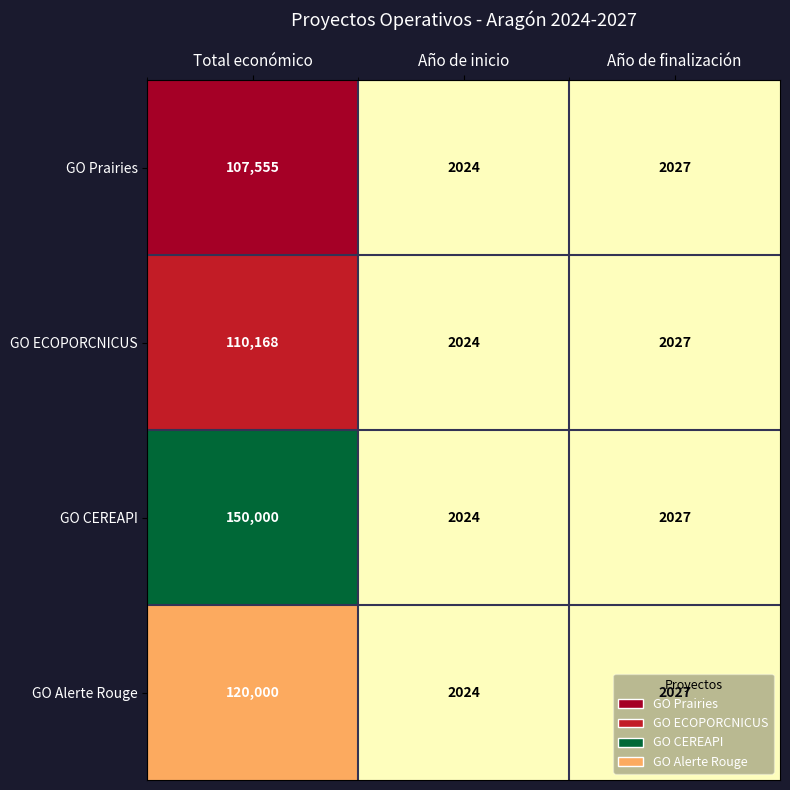

What is the total value across all series at Total económico?

487723